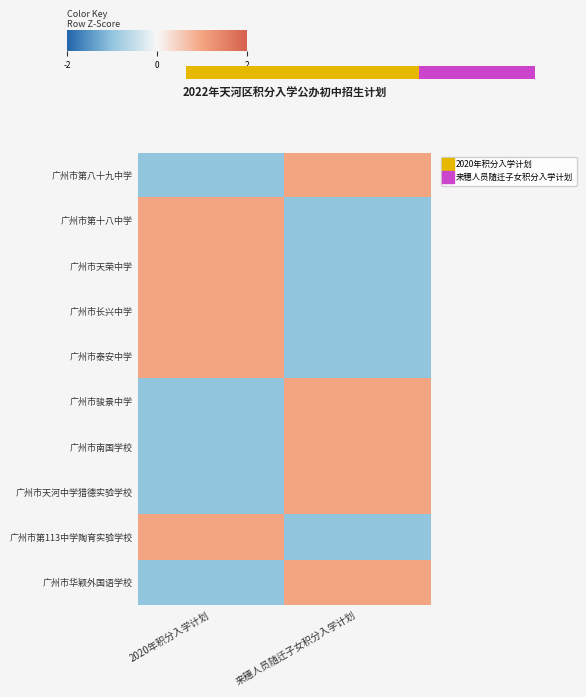

How many values in 广州市第十八中学 are above zero?

1